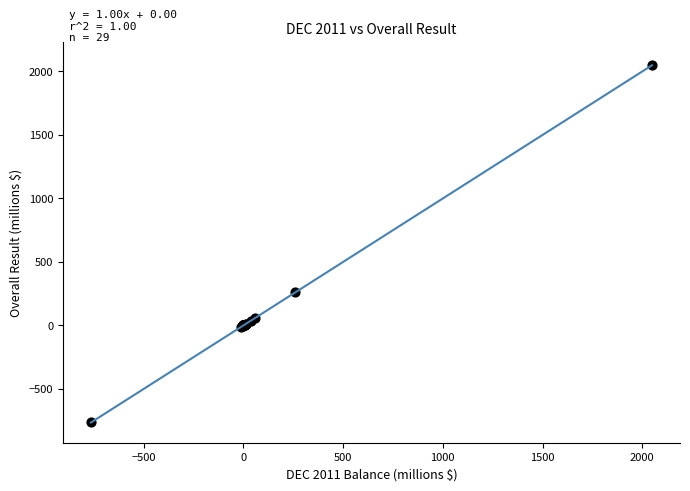

What Y value in the scatter plot is closest to 642?

260.4